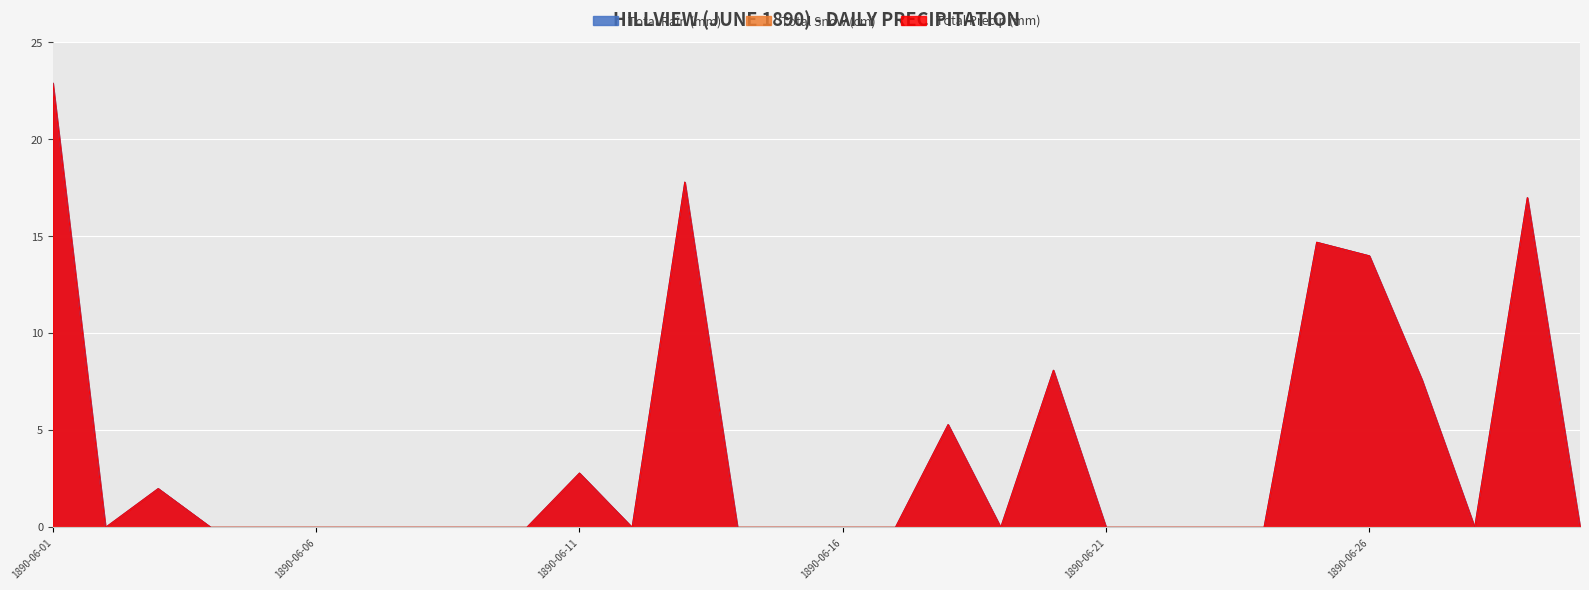

List the labels in order of Total Precip (mm) value, smallest first.

1890-06-02, 1890-06-04, 1890-06-05, 1890-06-06, 1890-06-07, 1890-06-08, 1890-06-09, 1890-06-10, 1890-06-12, 1890-06-14, 1890-06-15, 1890-06-16, 1890-06-17, 1890-06-19, 1890-06-21, 1890-06-22, 1890-06-23, 1890-06-24, 1890-06-28, 1890-06-30, 1890-06-03, 1890-06-11, 1890-06-18, 1890-06-27, 1890-06-20, 1890-06-26, 1890-06-25, 1890-06-29, 1890-06-13, 1890-06-01